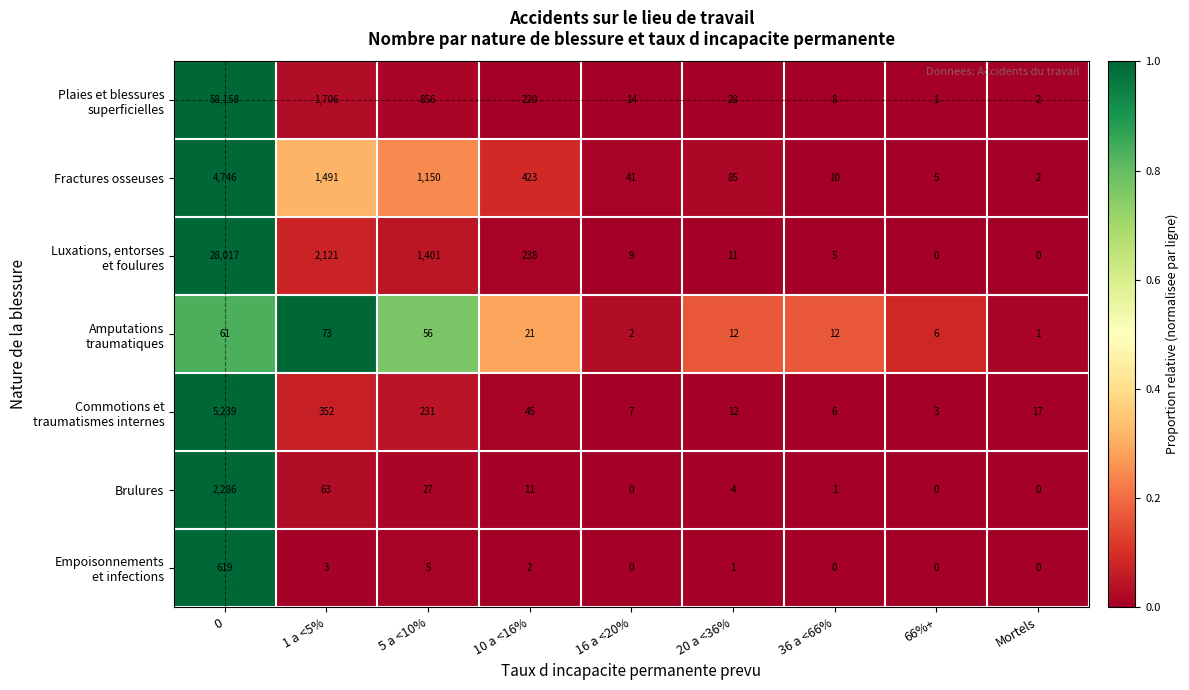

How many data points does each series have?

9